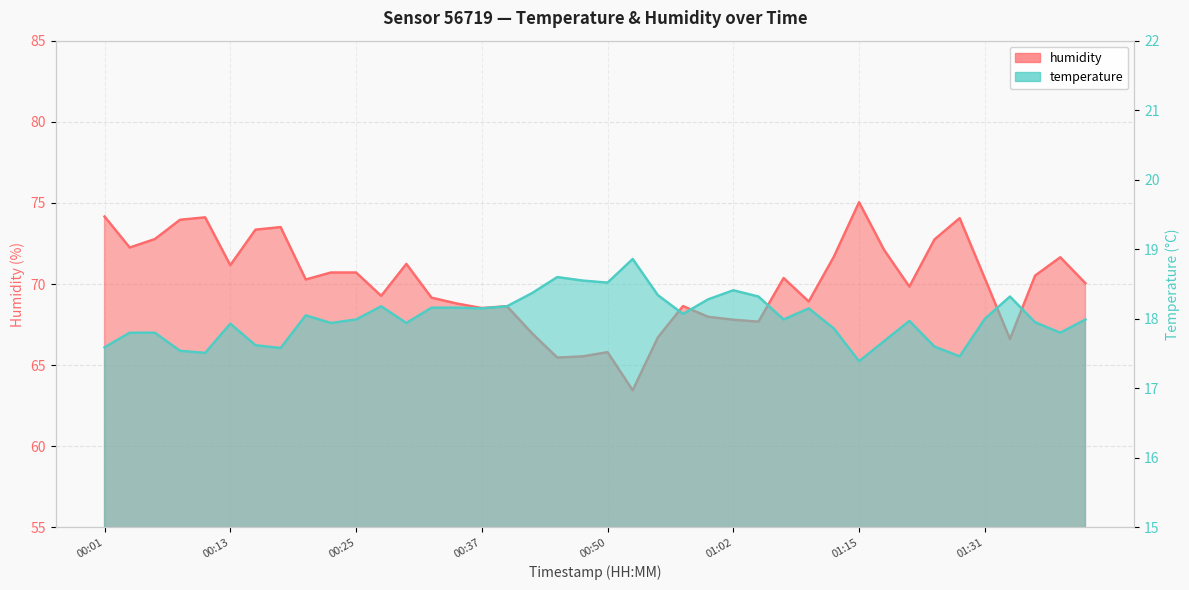

Reading left to right, transcribe all the data shown in this chart.

temperature: 17.6	17.8	17.8	17.5	17.5	17.9	17.6	17.6	18.1	17.9	18.0	18.2	17.9	18.2	18.2	18.1	18.2	18.4	18.6	18.6	18.5	18.9	18.3	18.1	18.3	18.4	18.3	18.0	18.1	17.9	17.4	17.7	18.0	17.6	17.5	18.0	18.3	17.9	17.8	18.0
humidity: 74.2	72.2	72.8	74.0	74.1	71.2	73.3	73.5	70.3	70.7	70.7	69.3	71.2	69.2	68.8	68.5	68.6	67.0	65.5	65.5	65.8	63.5	66.7	68.6	68.0	67.8	67.7	70.4	68.9	71.7	75.0	72.1	69.8	72.8	74.1	70.3	66.6	70.5	71.7	70.0